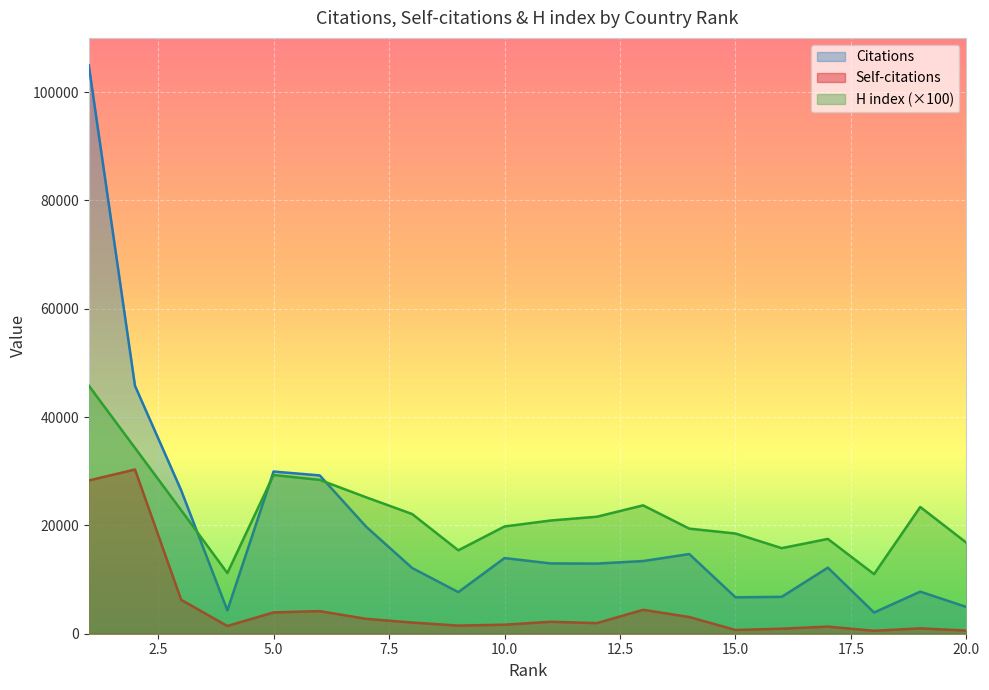

Which series has the widest spread of values?

Citations